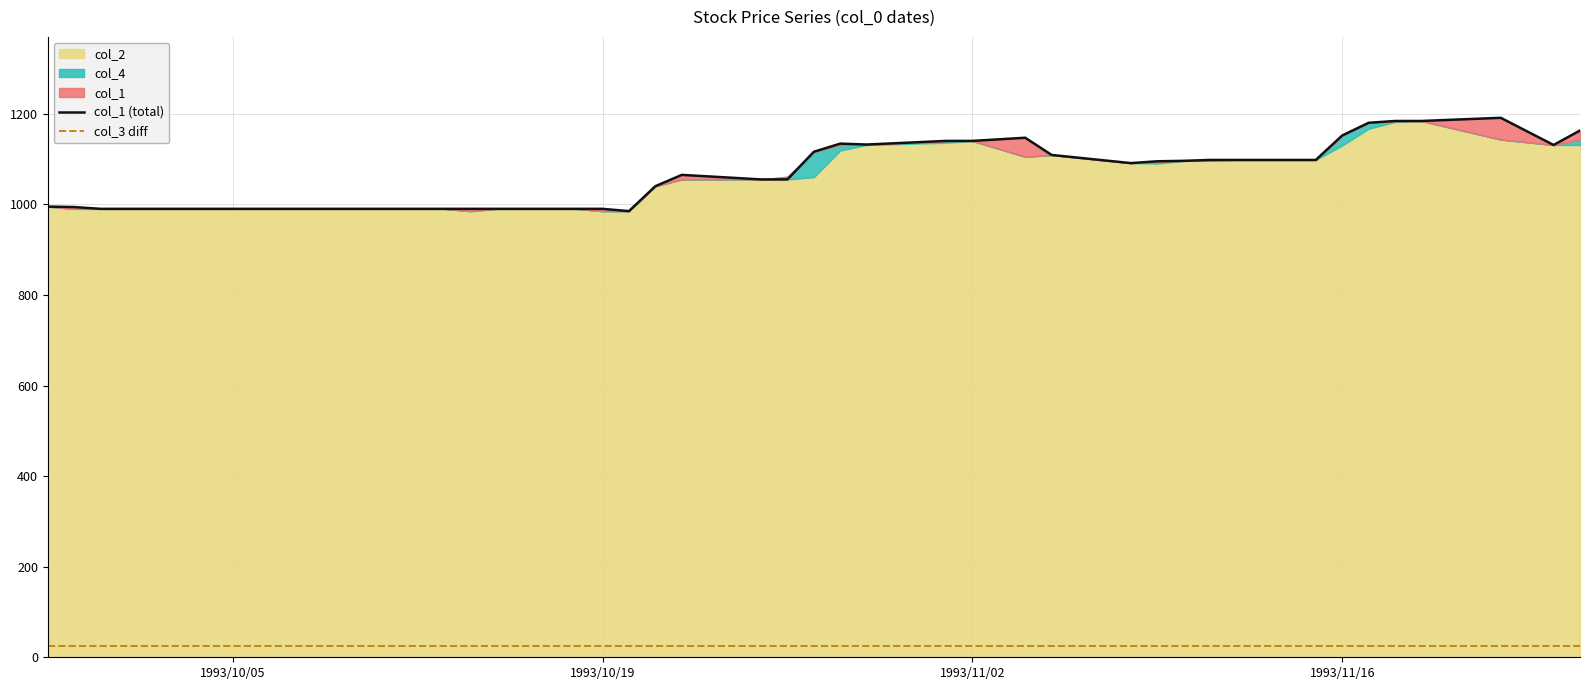

What is the lowest value of the col_3 diff series?

25